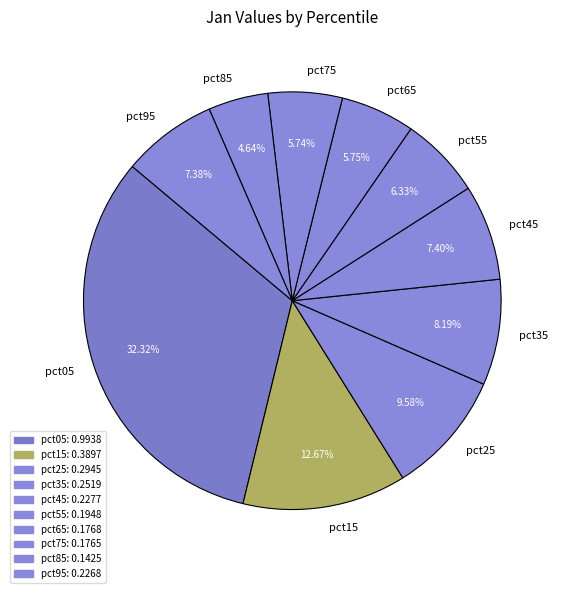

To the nearest percent, what percentage of the pie is pct25?

10%